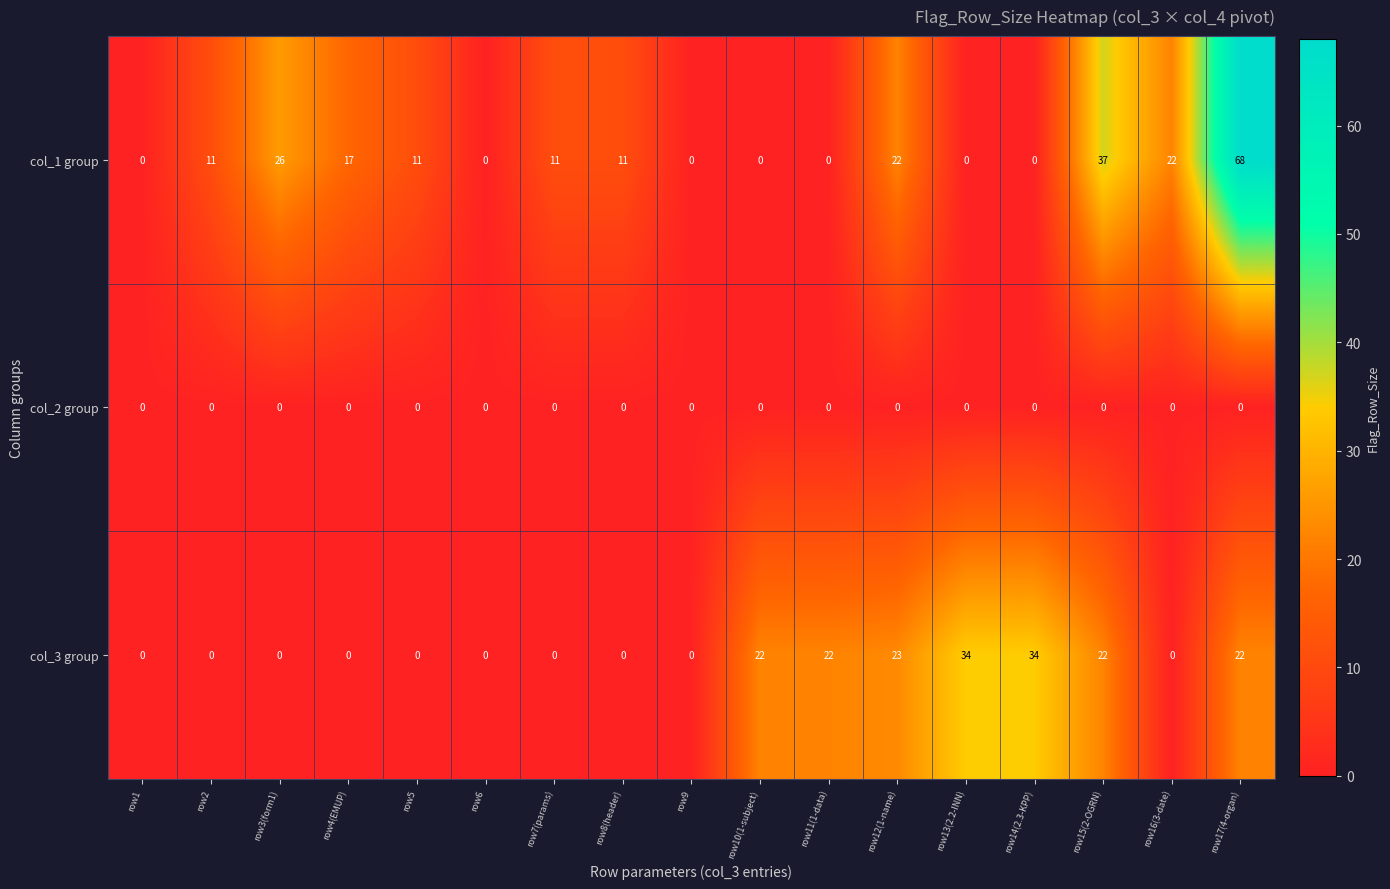

What is the sum of all col_1 group values?

236